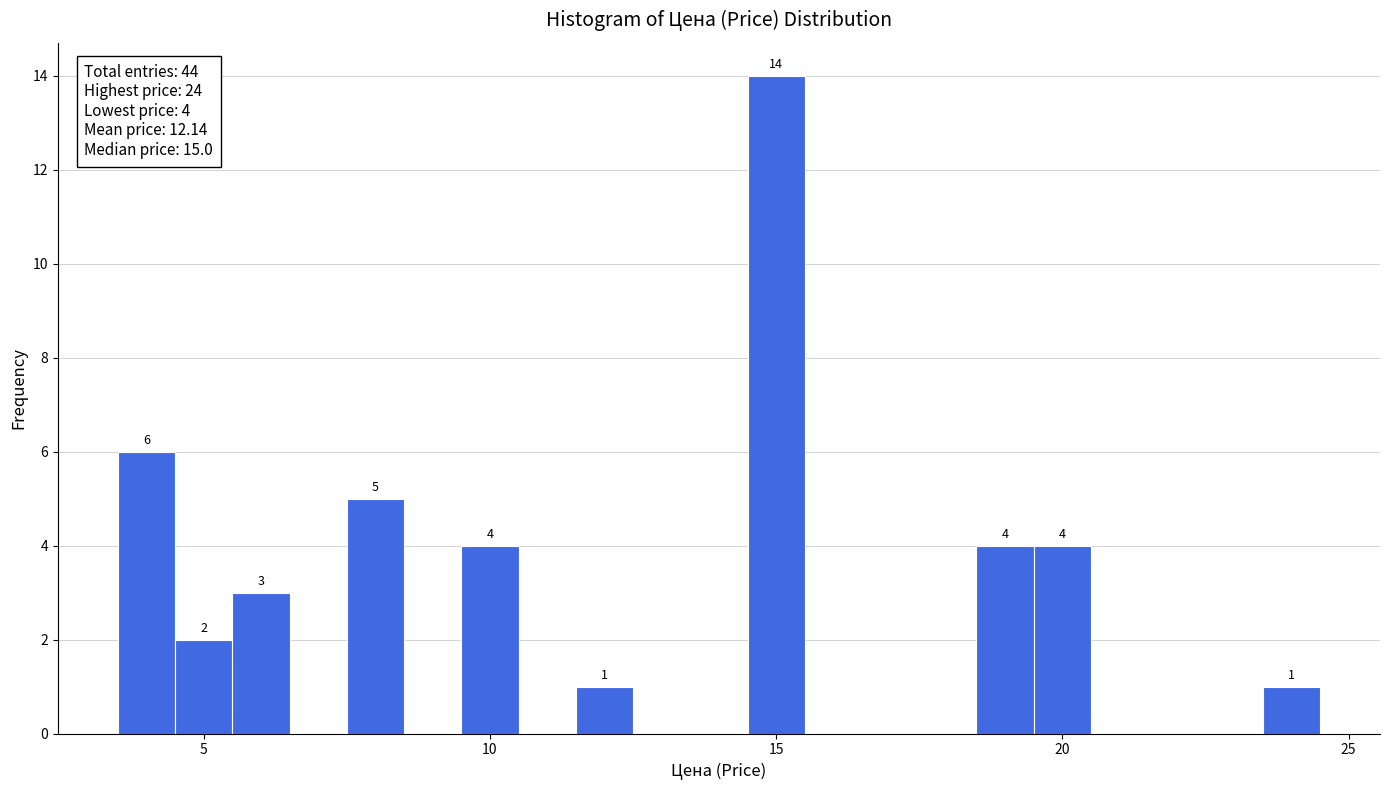

Around what value on the x-axis is the tallest bar? Give the approximate position of its centre, as read against the axis.

15.0